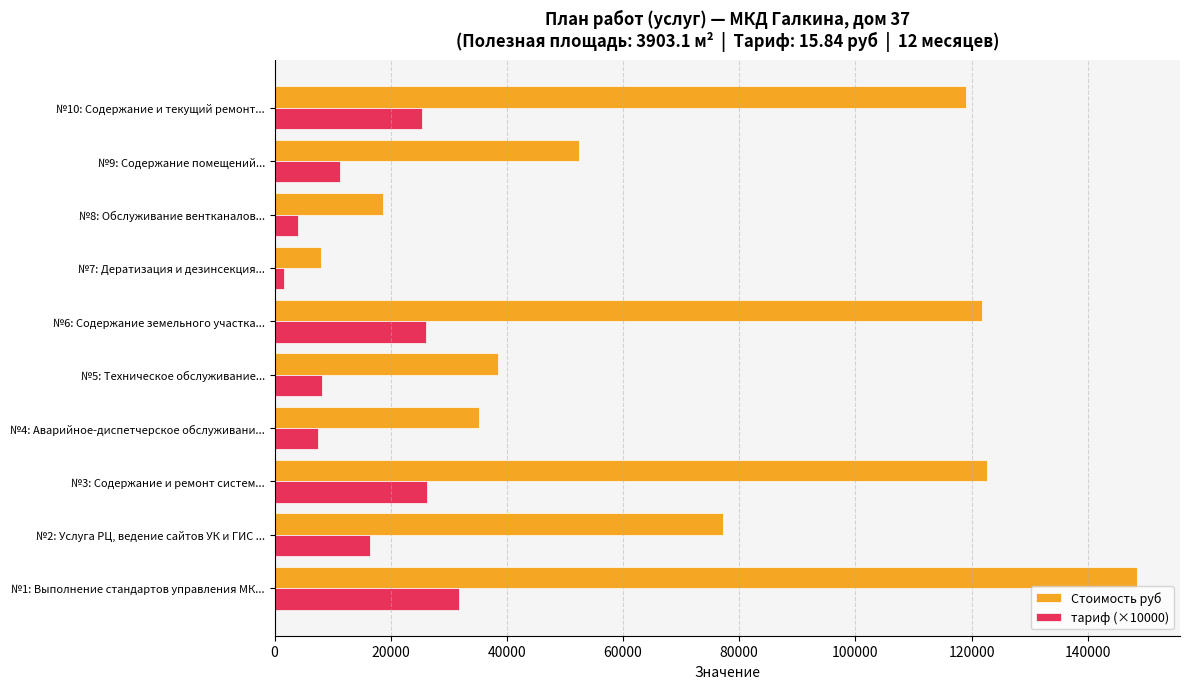

What is the difference between the maximum and second lowest values in the тариф (×10000) series?

27700.0